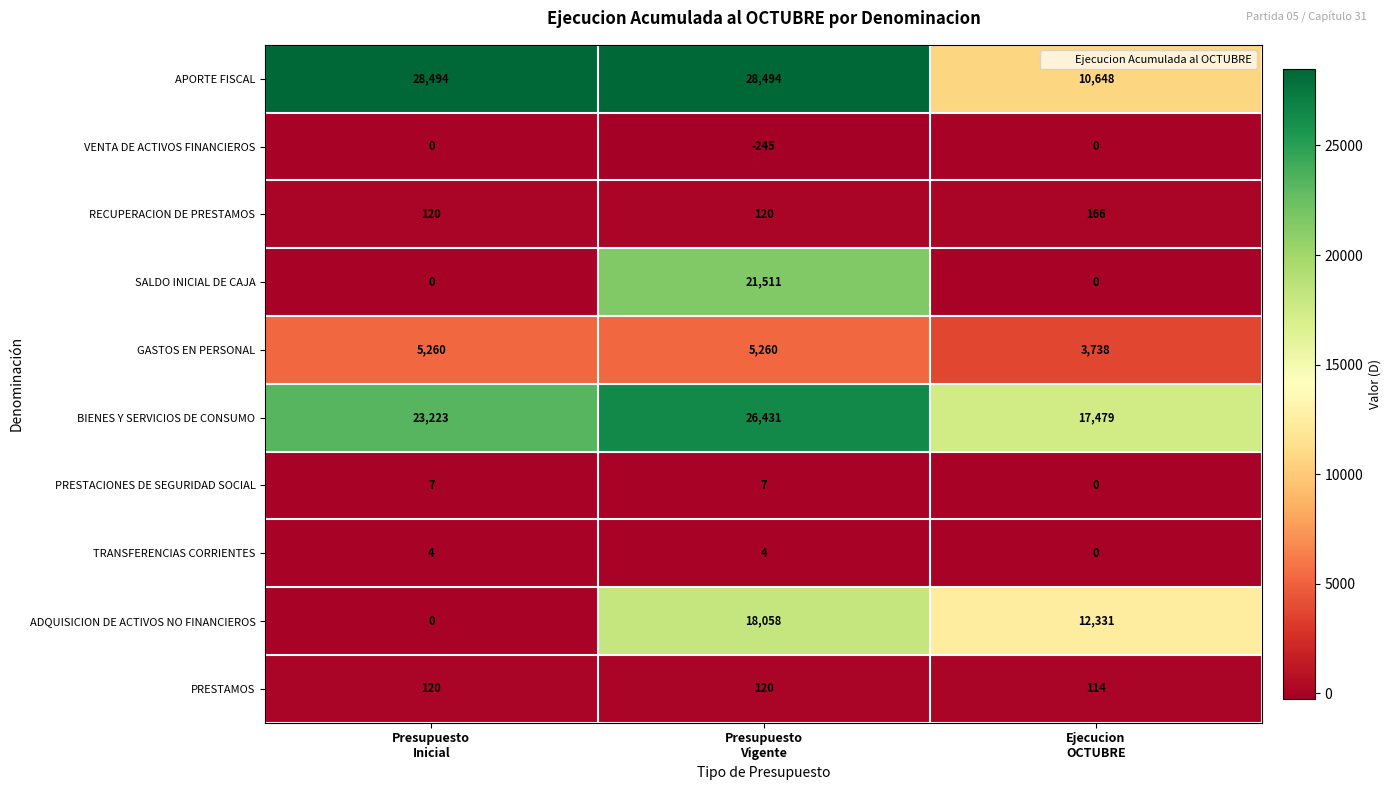

How many data points does each series have?

3